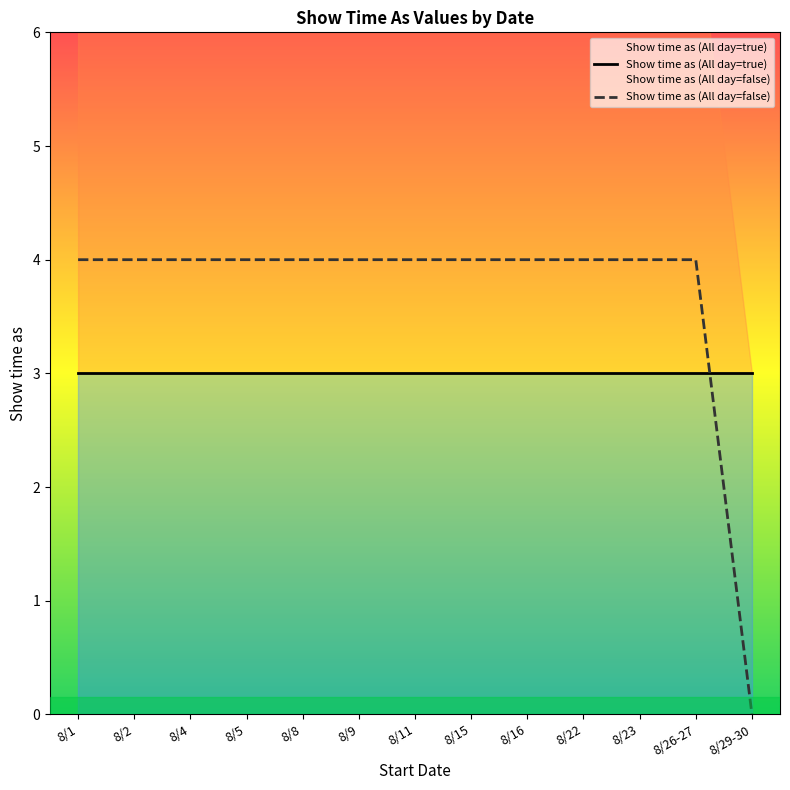

How many times do Show time as (All day=false) and Show time as (All day=true) cross each other?

1